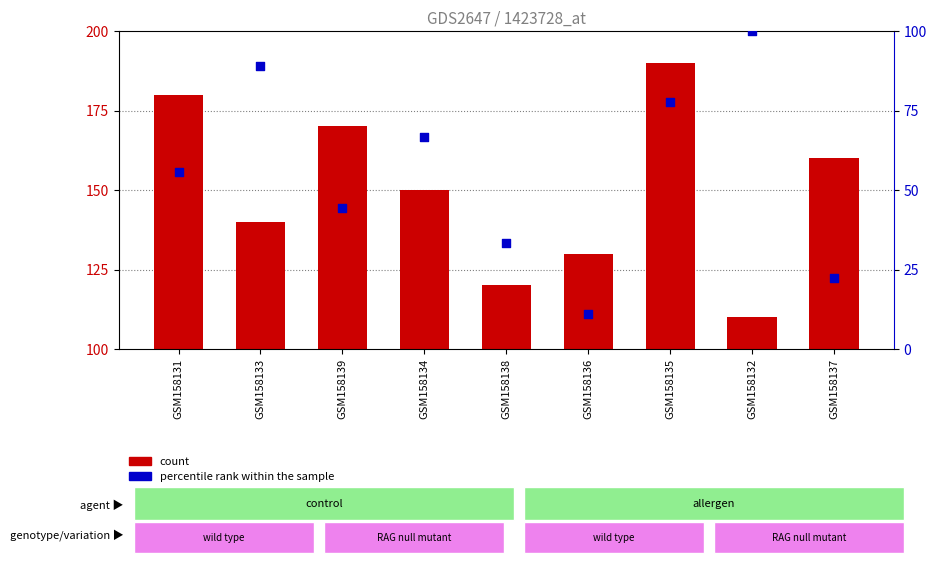

What are all the series names shown in the legend?

count, percentile rank within the sample